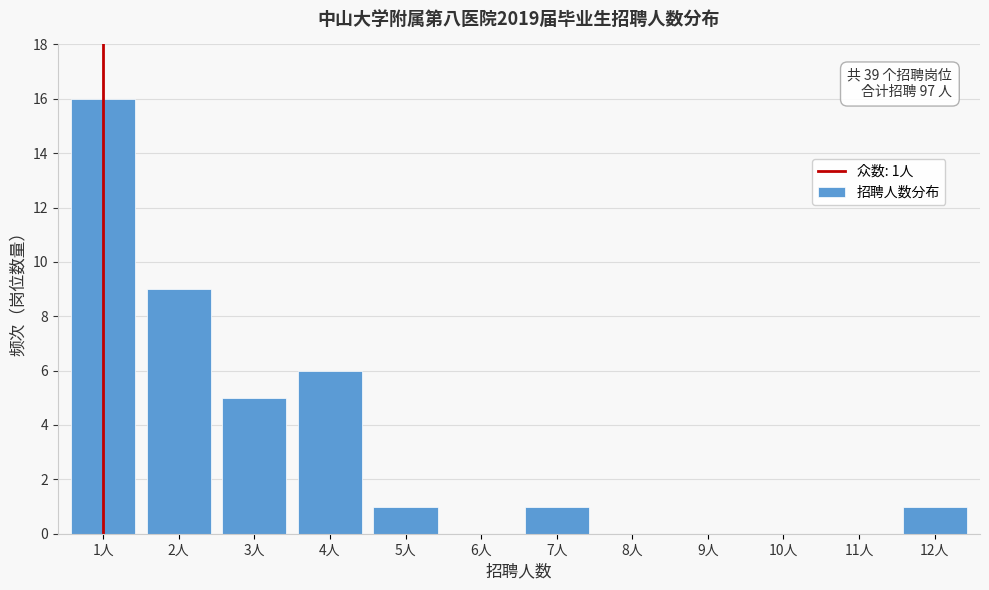

Reading right to left, extract all data points from this chart.

12人=1	11人=0	10人=0	9人=0	8人=0	7人=1	6人=0	5人=1	4人=6	3人=5	2人=9	1人=16